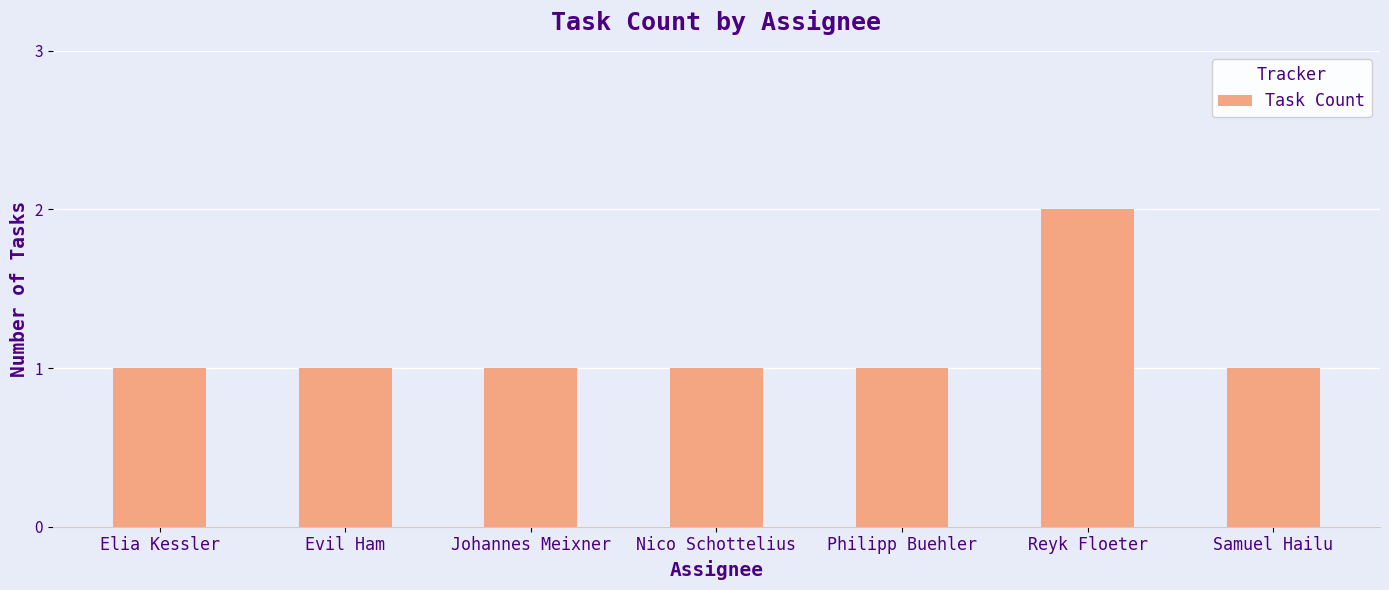

What is the sum of all values?

8